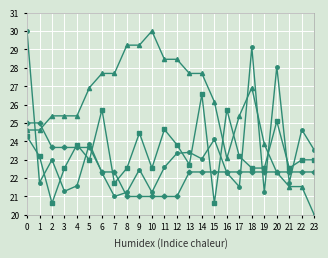

What is the greatest value displayed?

30.0